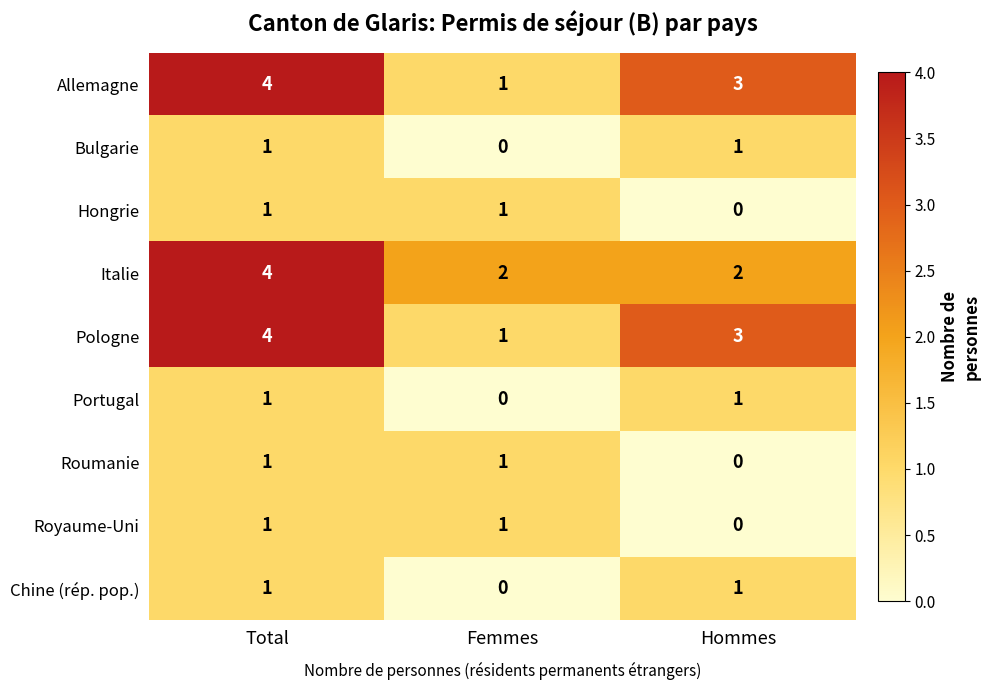

Reading right to left, extract all data points from this chart.

Allemagne: 3	1	4
Bulgarie: 1	0	1
Hongrie: 0	1	1
Italie: 2	2	4
Pologne: 3	1	4
Portugal: 1	0	1
Roumanie: 0	1	1
Royaume-Uni: 0	1	1
Chine (rép. pop.): 1	0	1